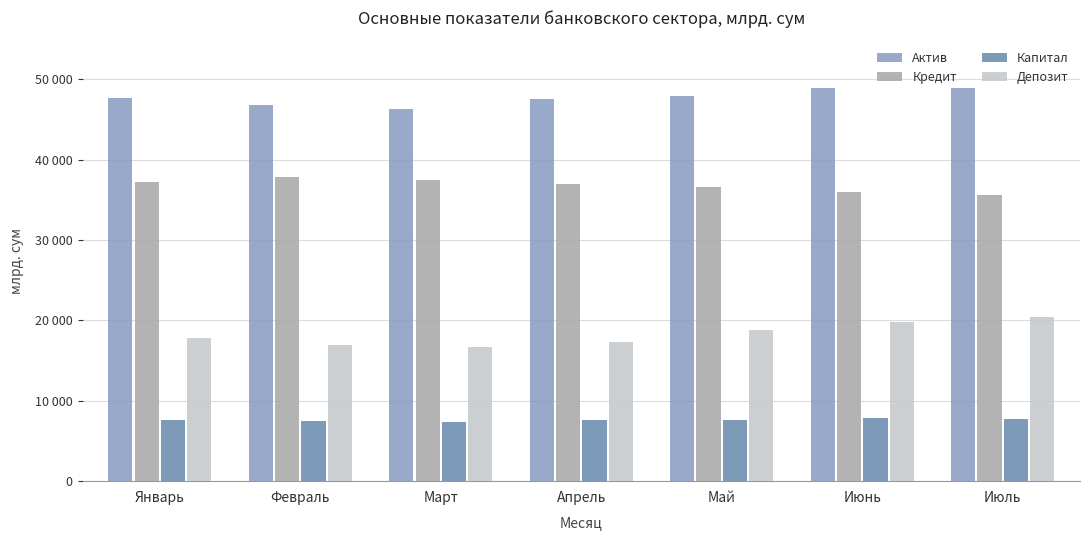

Which label corresponds to the largest value in the chart?

Июль